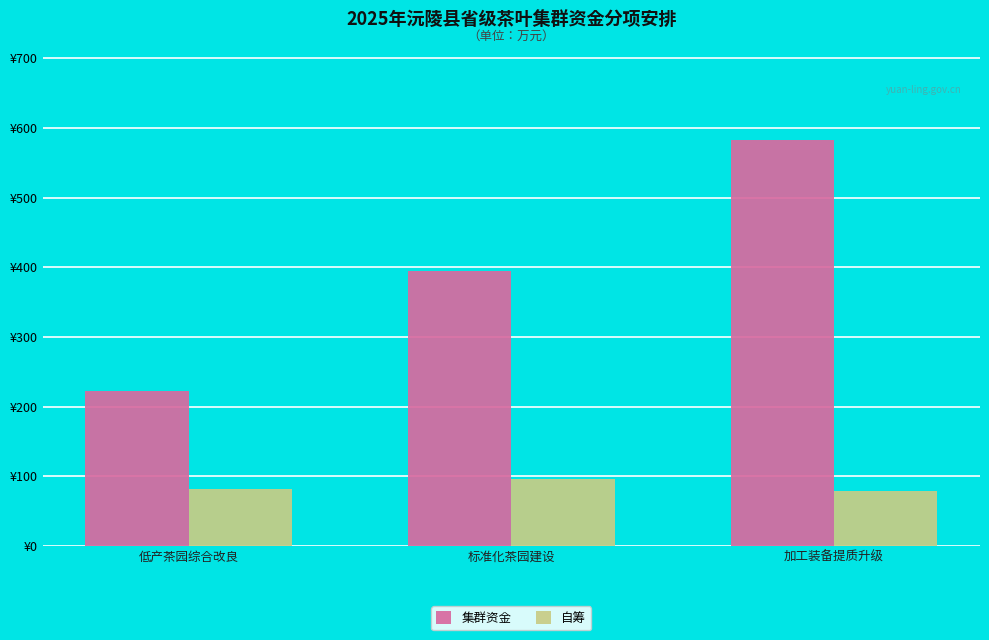

At which category is the sum across all series the highest?

加工装备提质升级